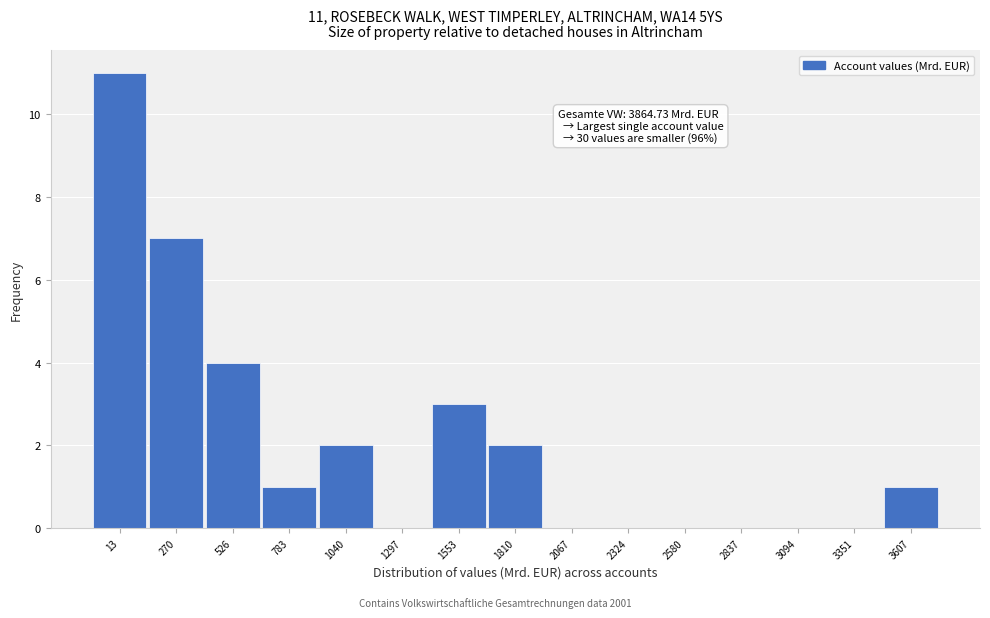

Reading right to left, transcribe all the data shown in this chart.

3607=1	3351=0	3094=0	2837=0	2580=0	2324=0	2067=0	1810=2	1553=3	1297=0	1040=2	783=1	526=4	270=7	13=11